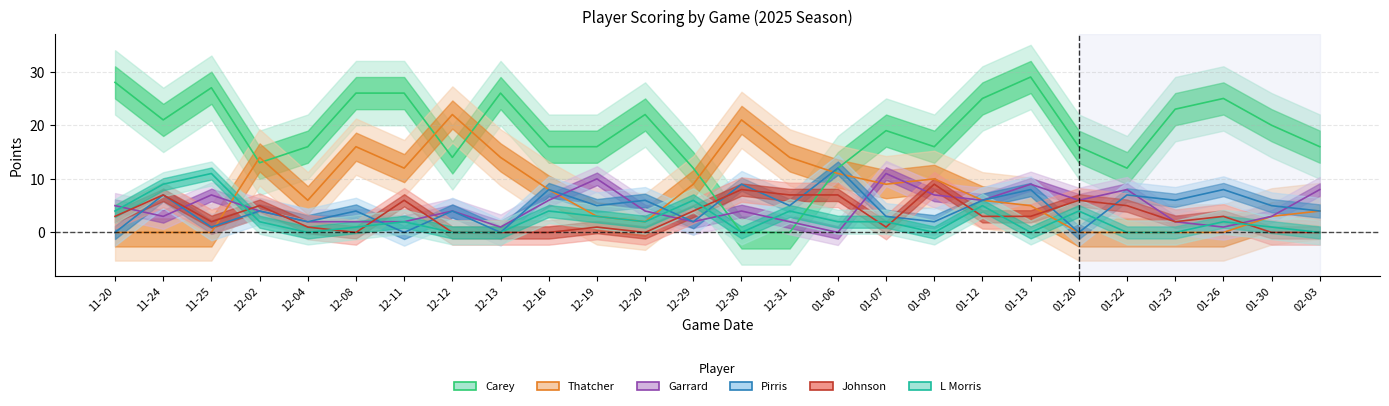

At which category is the sum across all series the highest?

01-13